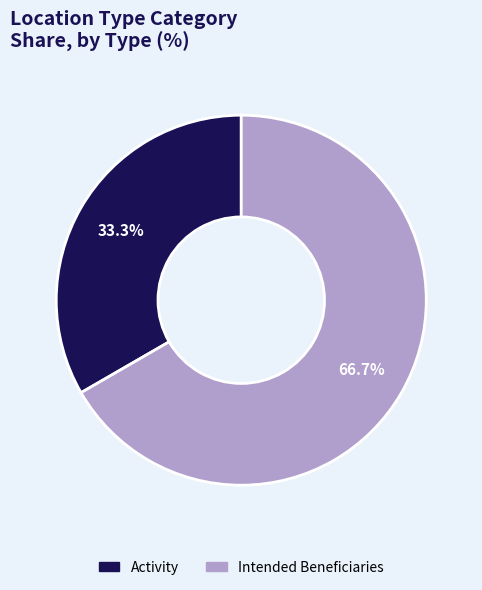

Rank the categories by value from lowest to highest.

Activity, Intended Beneficiaries